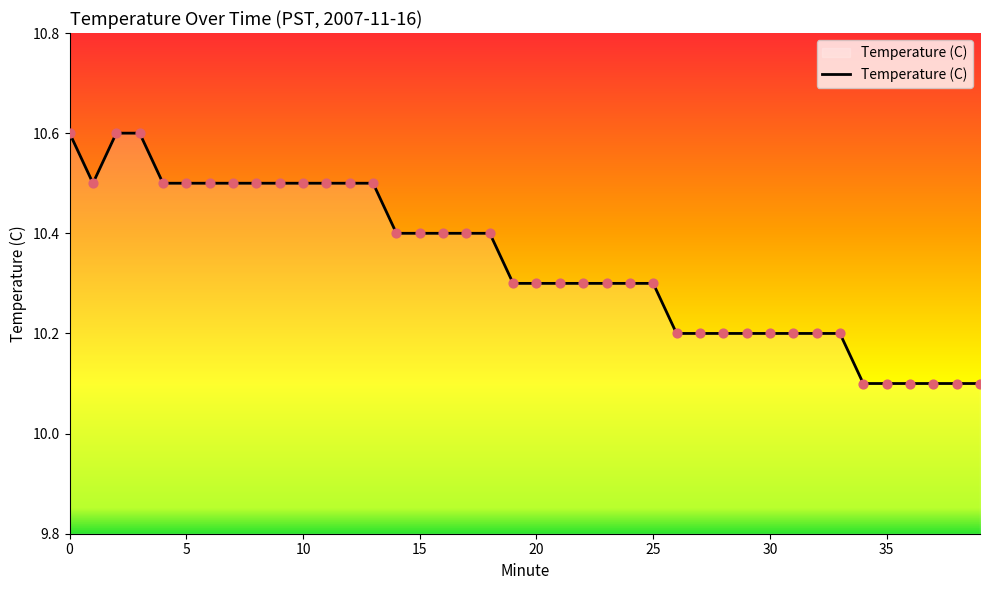

What is the greatest value displayed?

10.6